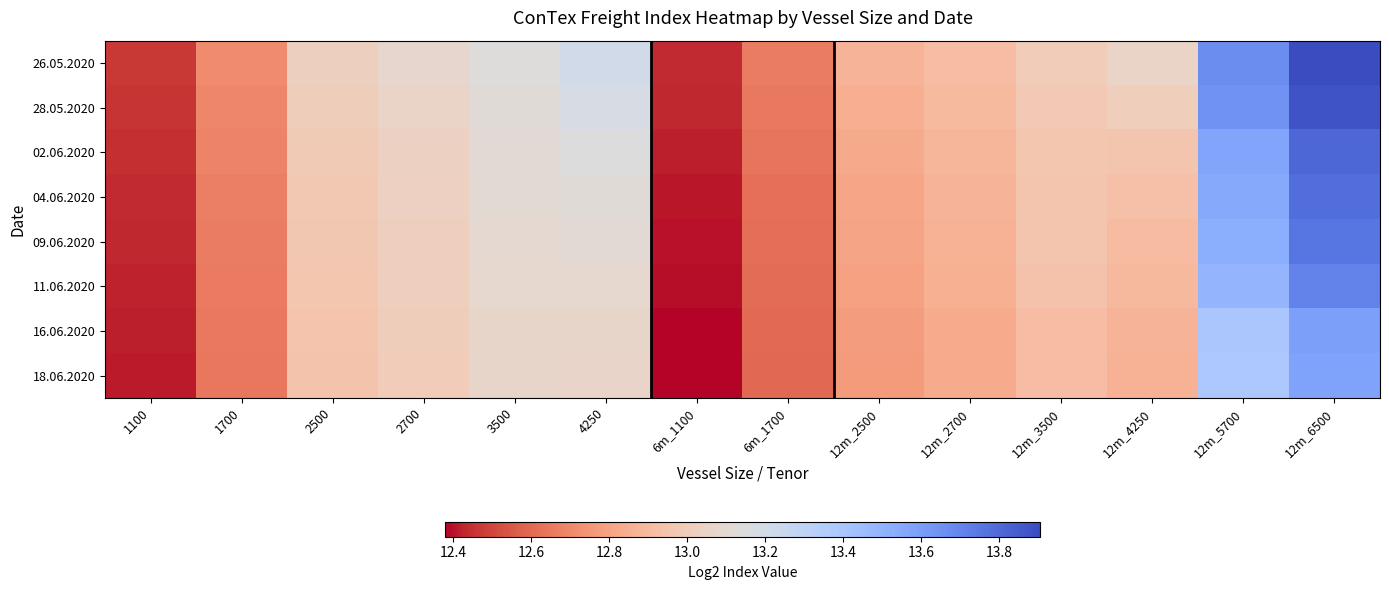

Between 12m_5700 and 6m_1700, which is larger?

12m_5700